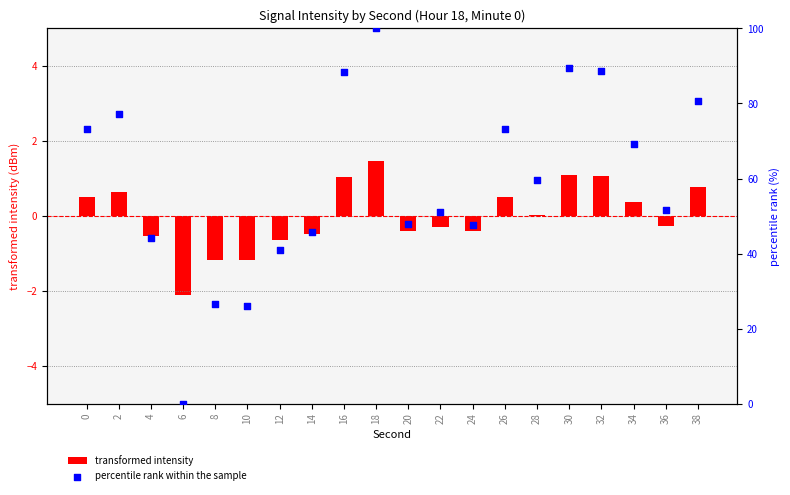

Which series has the largest total across all categories?

percentile rank within the sample